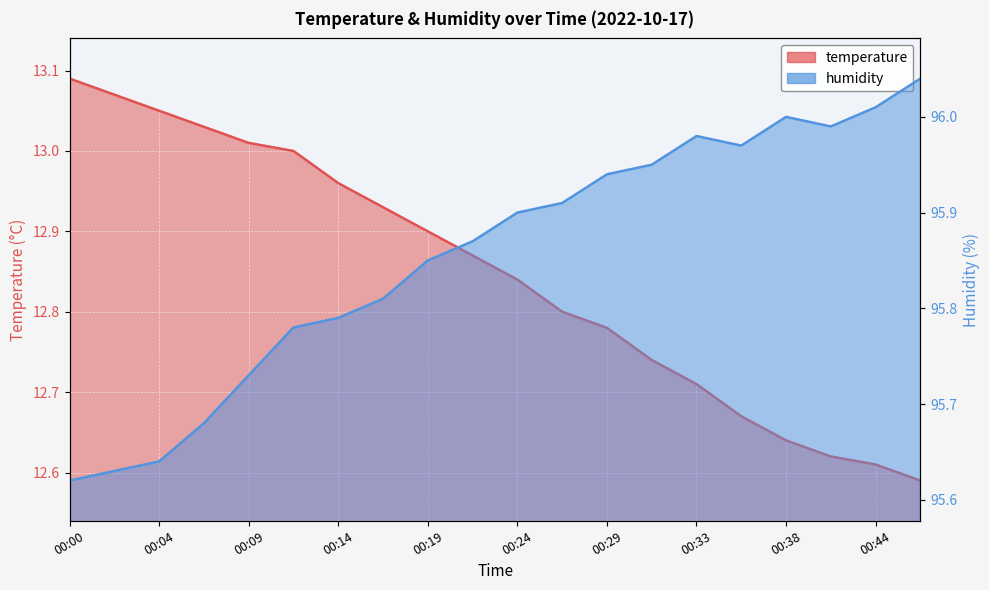

What is the total value across all series at 00:04?

108.7